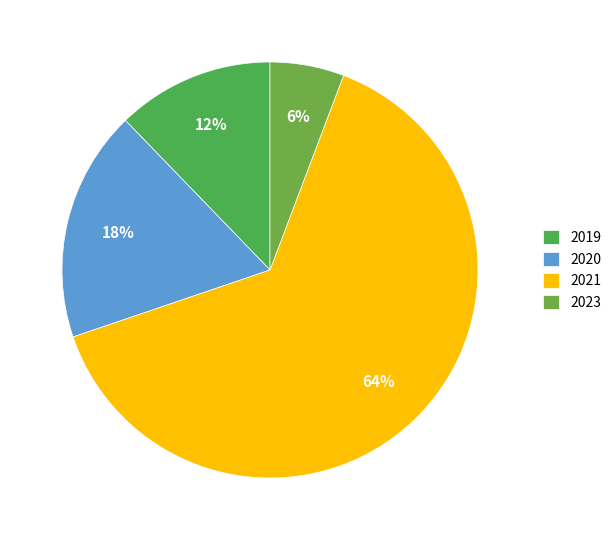

What percentage is the 2020 slice, to the nearest percent?

18%